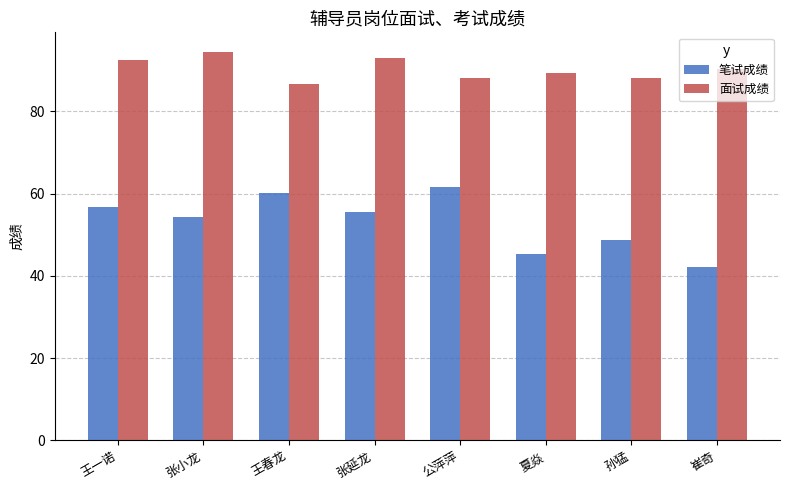

Which series has the largest total across all categories?

面试成绩